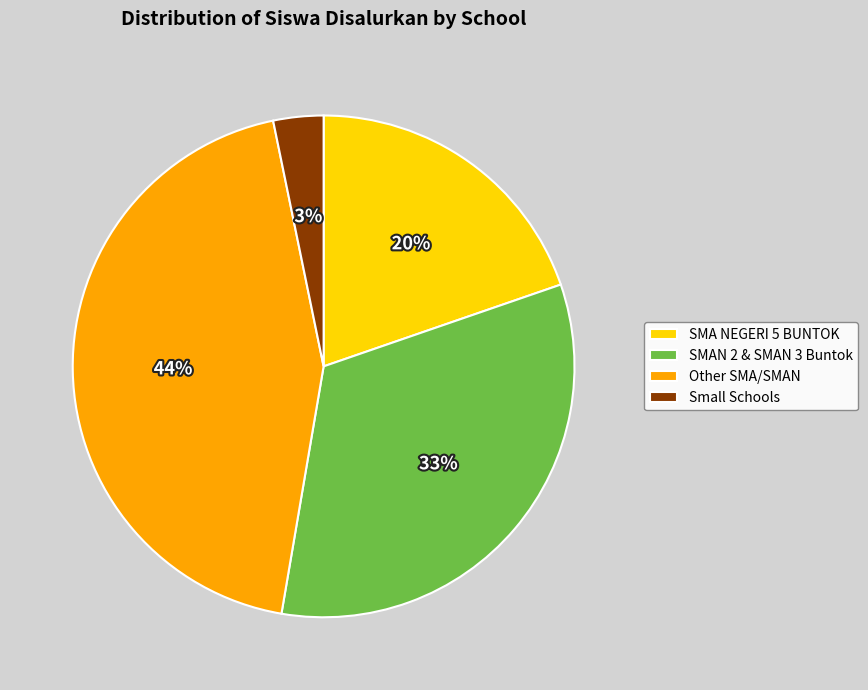

The SMA NEGERI 5 BUNTOK slice represents 15% of the pie. True or false?

False